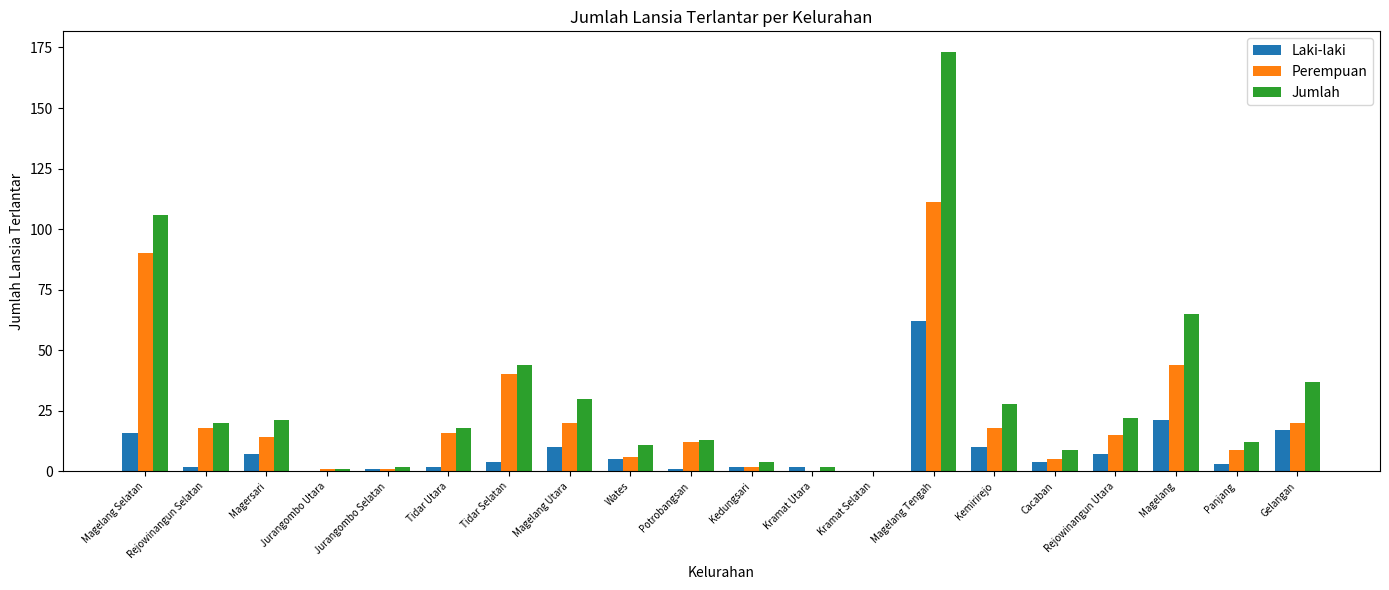

What are all the series names shown in the legend?

Laki-laki, Perempuan, Jumlah